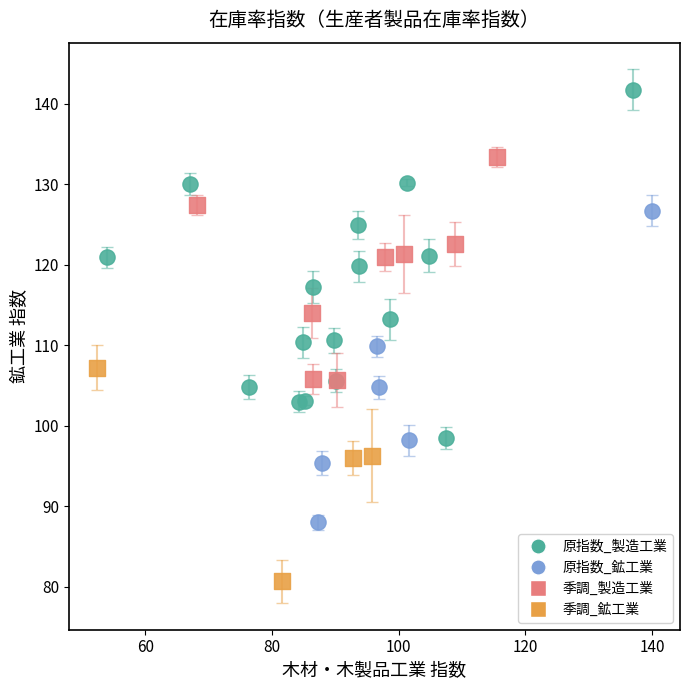

What are all the series names shown in the legend?

原指数_製造工業, 原指数_鉱工業, 季調_製造工業, 季調_鉱工業